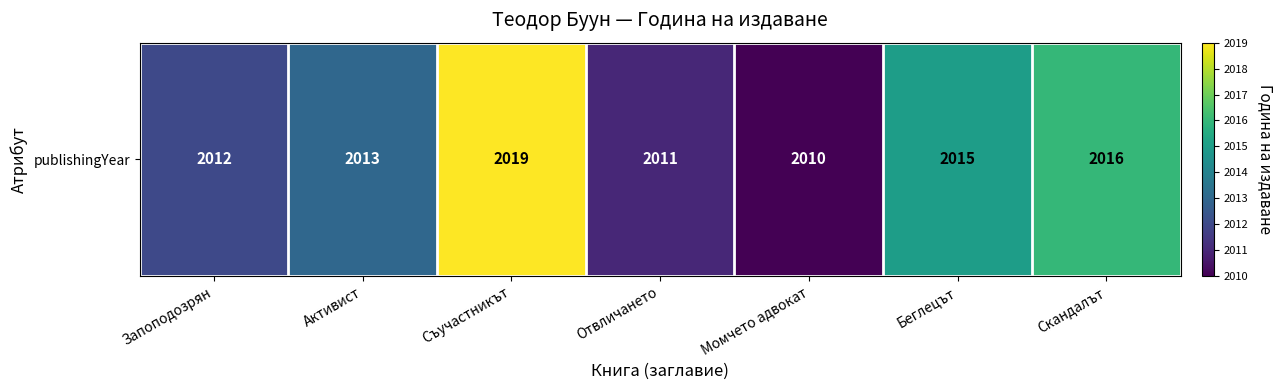

Where is the data nearest to the value 2014?

Активист